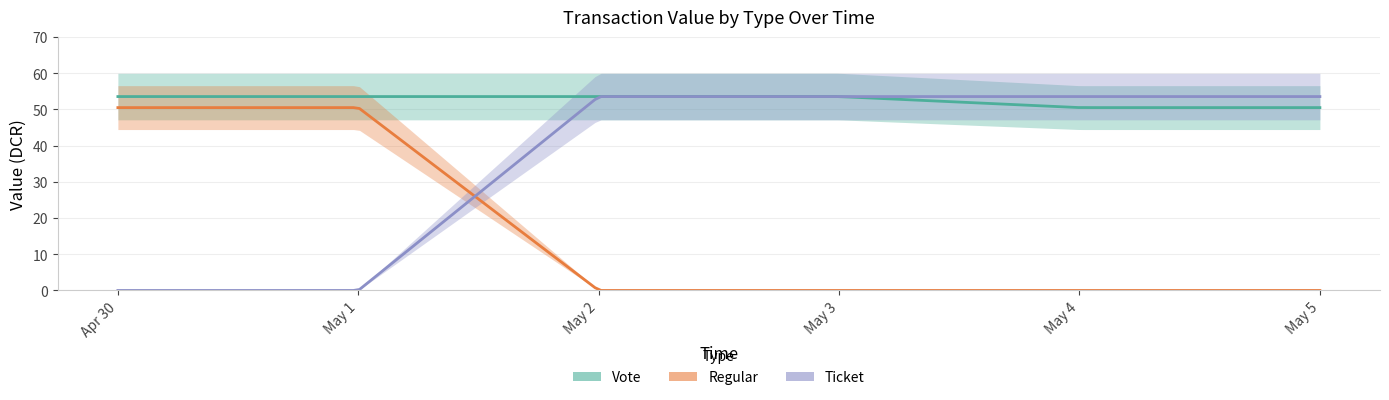

What is the difference between the maximum and minimum values in the Regular series?

50.5